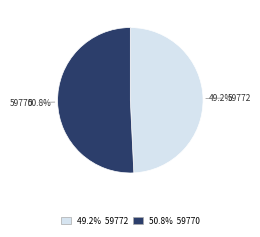

Is there any slice that represents more than half of the pie?

Yes